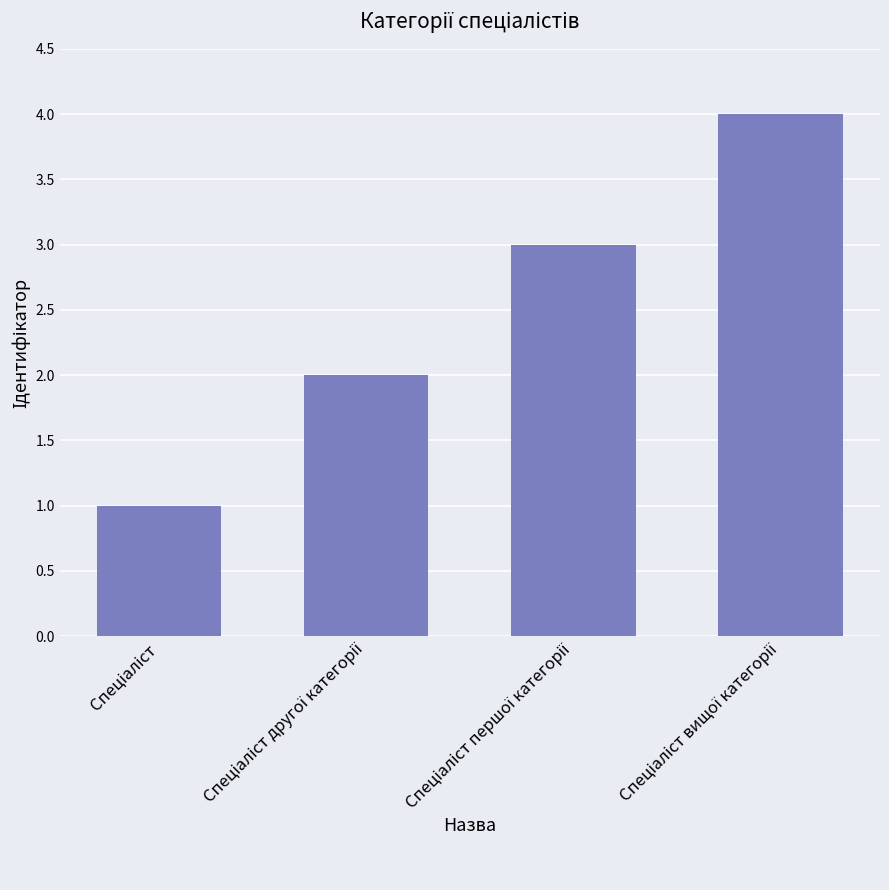

What is the maximum value shown in the chart?

4